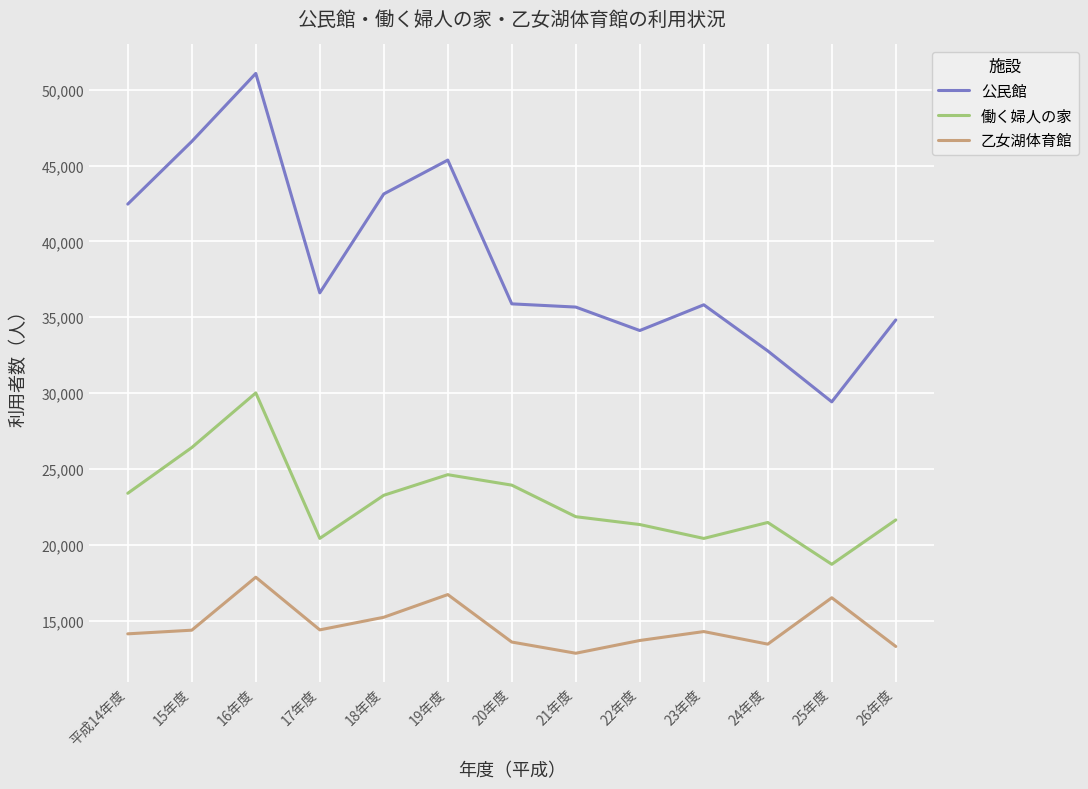

What is the spread (max minus min) of values at 16年度?

33205